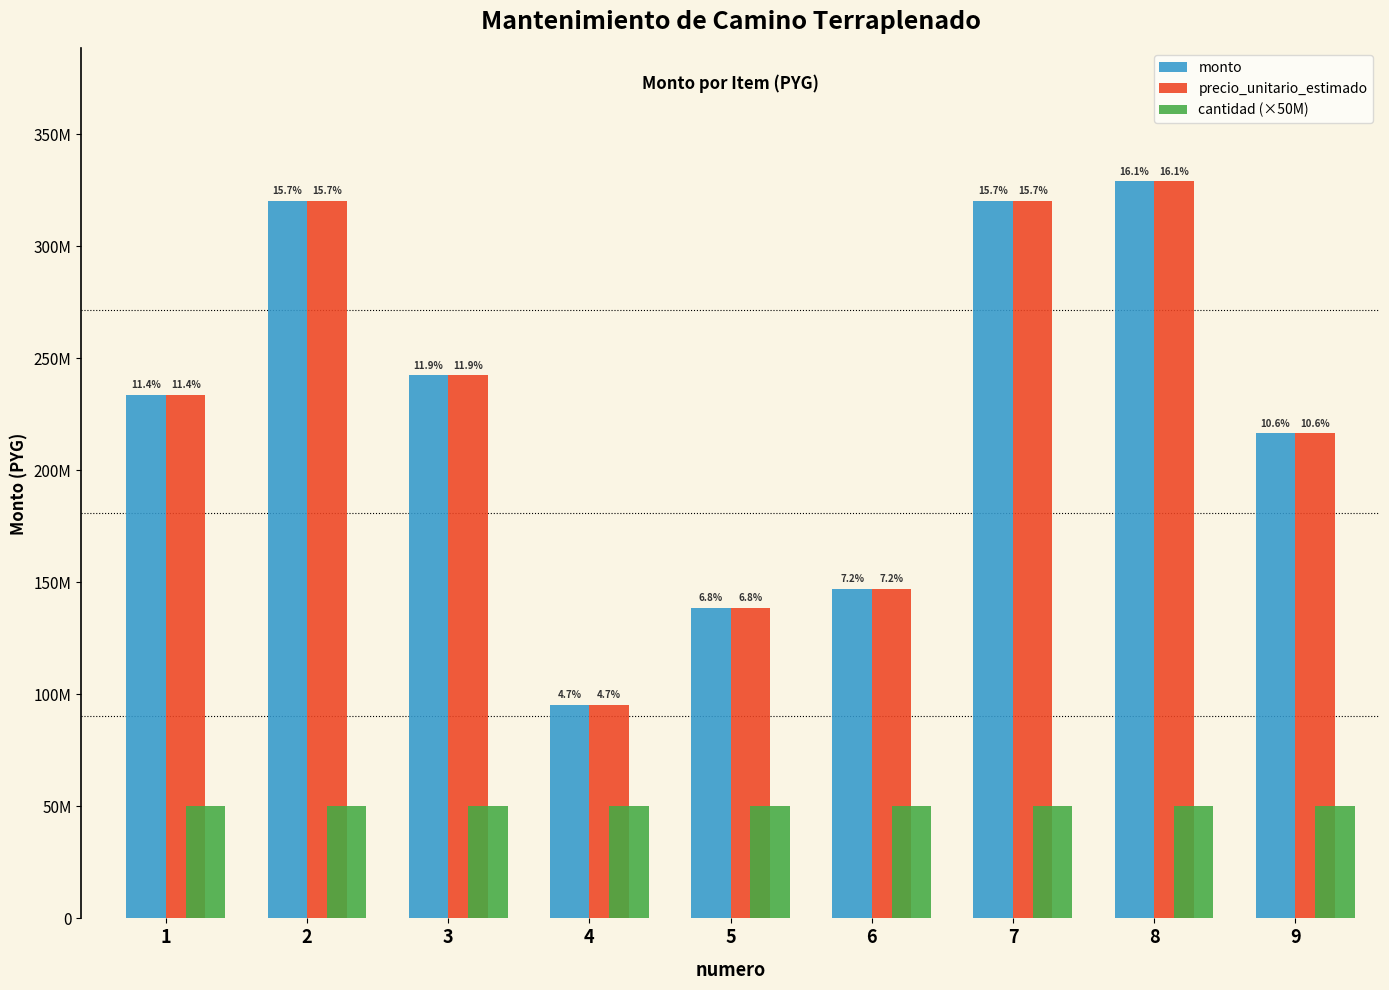

Does the chart contain stacked bars?

No